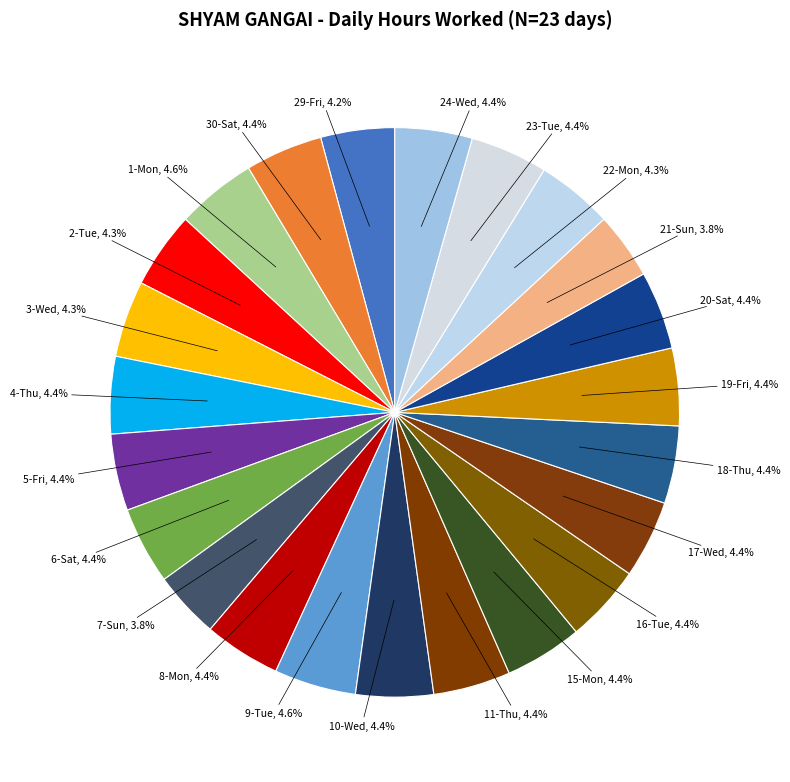

How many segments does this pie chart have?

23